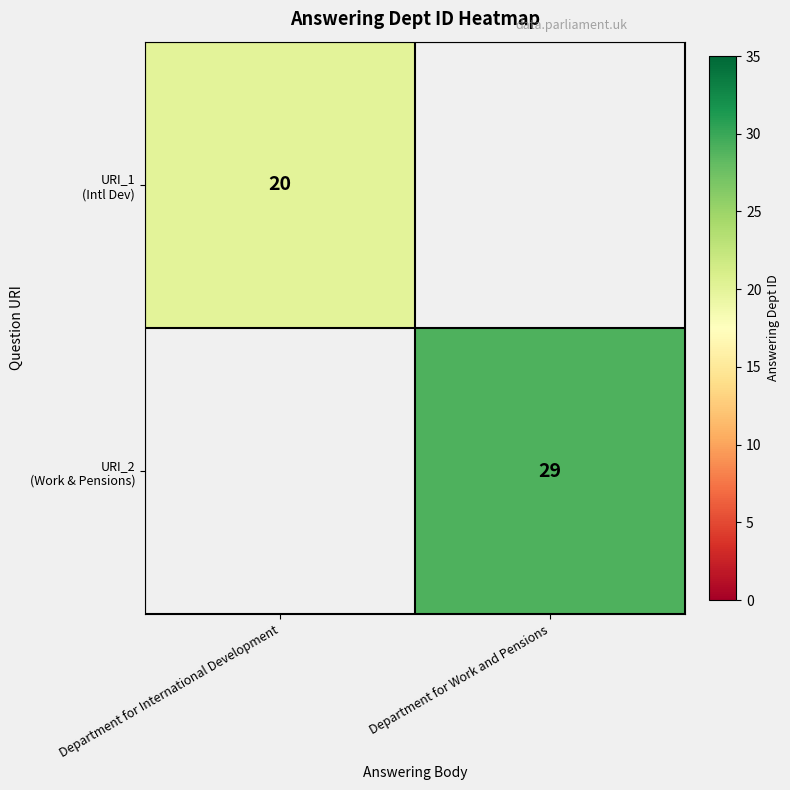

List the labels in order of row_0 value, smallest first.

Department for Work and Pensions, Department for International Development